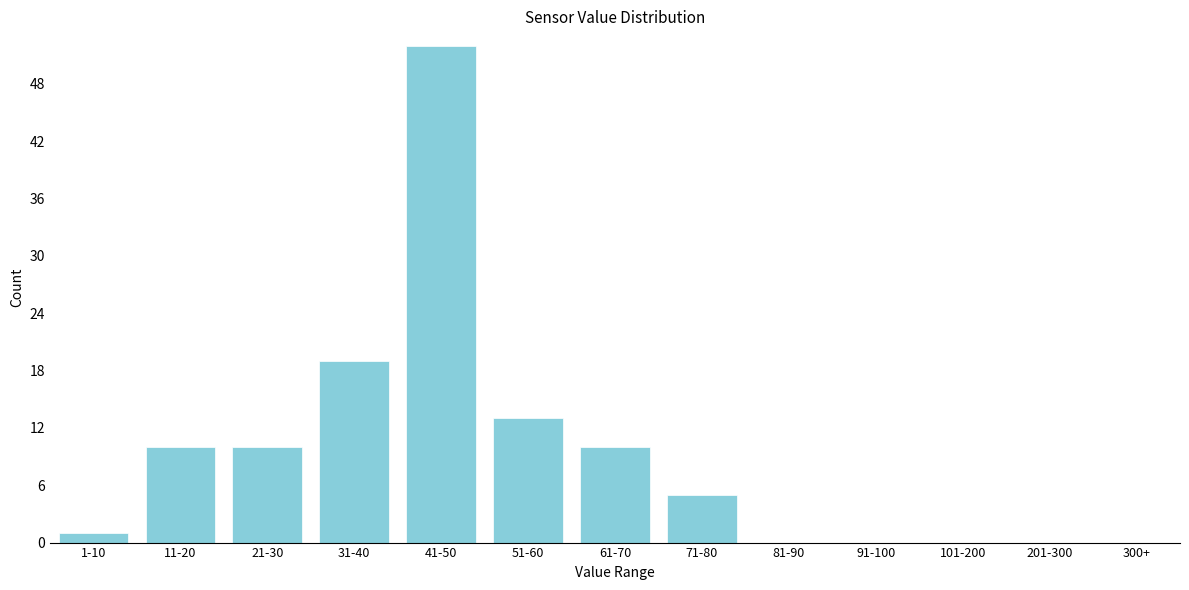

Reading right to left, transcribe all the data shown in this chart.

201-300=0	101-200=0	91-100=0	81-90=0	71-80=5	61-70=10	51-60=13	41-50=52	31-40=19	21-30=10	11-20=10	1-10=1